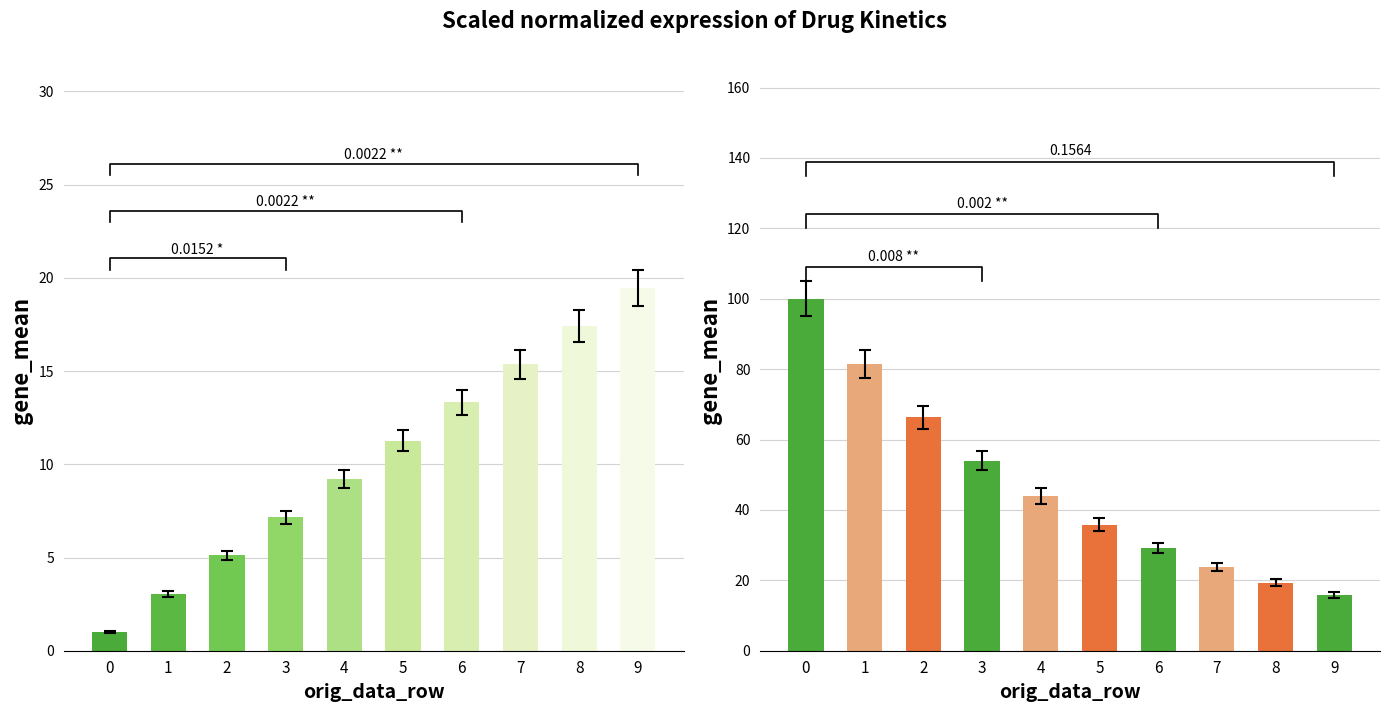

Rank the categories by TIME value from lowest to highest.

0, 1, 2, 3, 4, 5, 6, 7, 8, 9